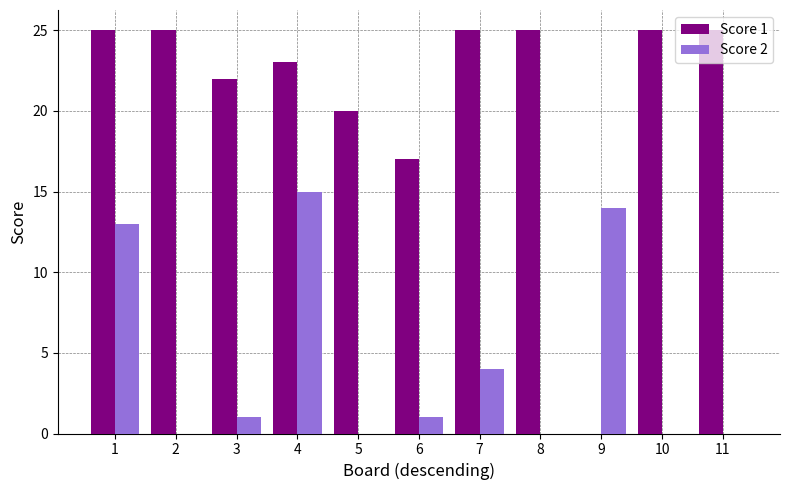

Reading left to right, extract all data points from this chart.

Score 1: 1=25	2=25	3=22	4=23	5=20	6=17	7=25	8=25	9=0	10=25	11=25
Score 2: 1=13	2=0	3=1	4=15	5=0	6=1	7=4	8=0	9=14	10=0	11=0